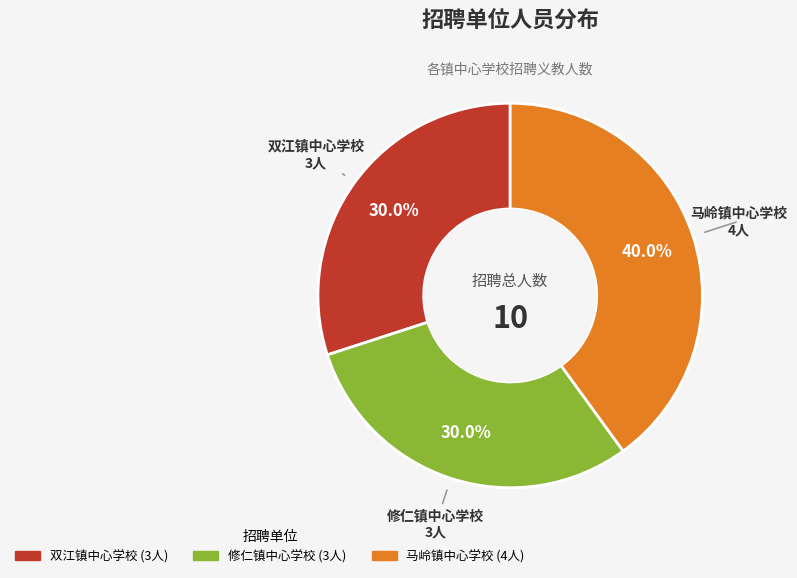

What portion of the pie excludes 双江镇中心学校?

70.0%